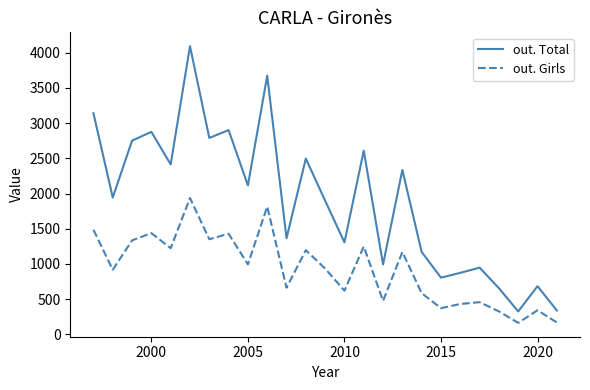

Count the number of categories in the chart.

25